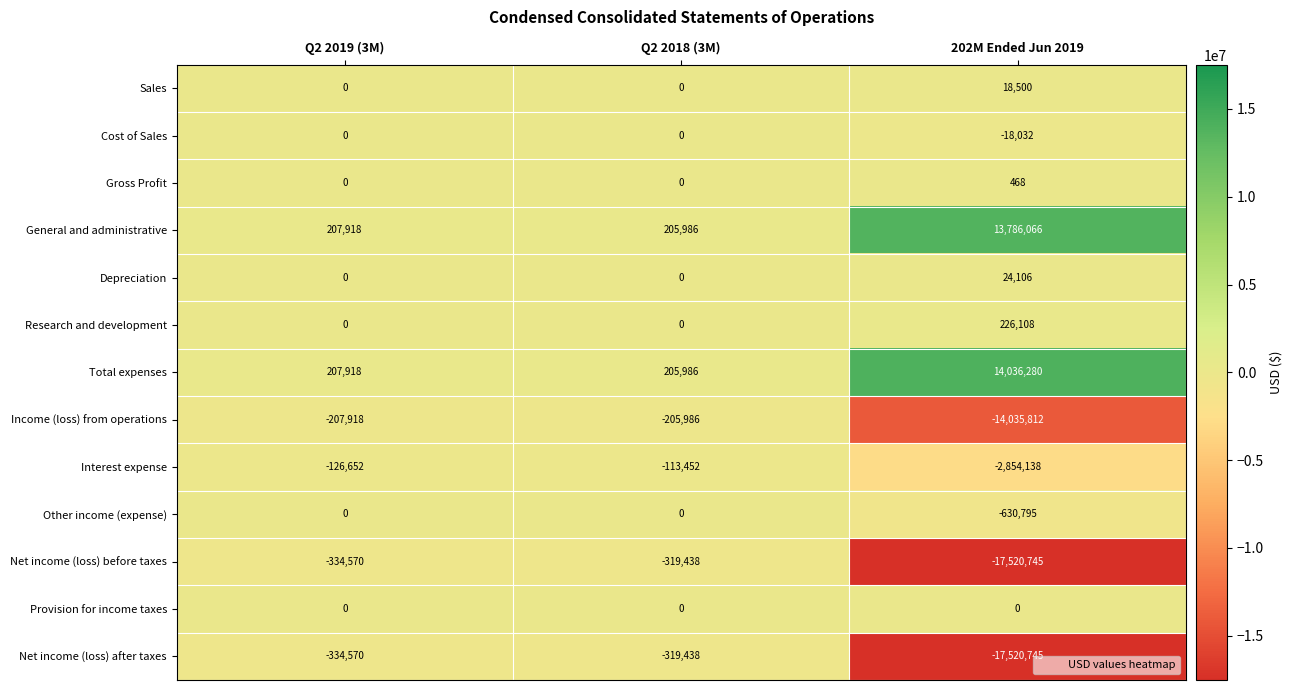

How many distinct data groups are displayed?

13